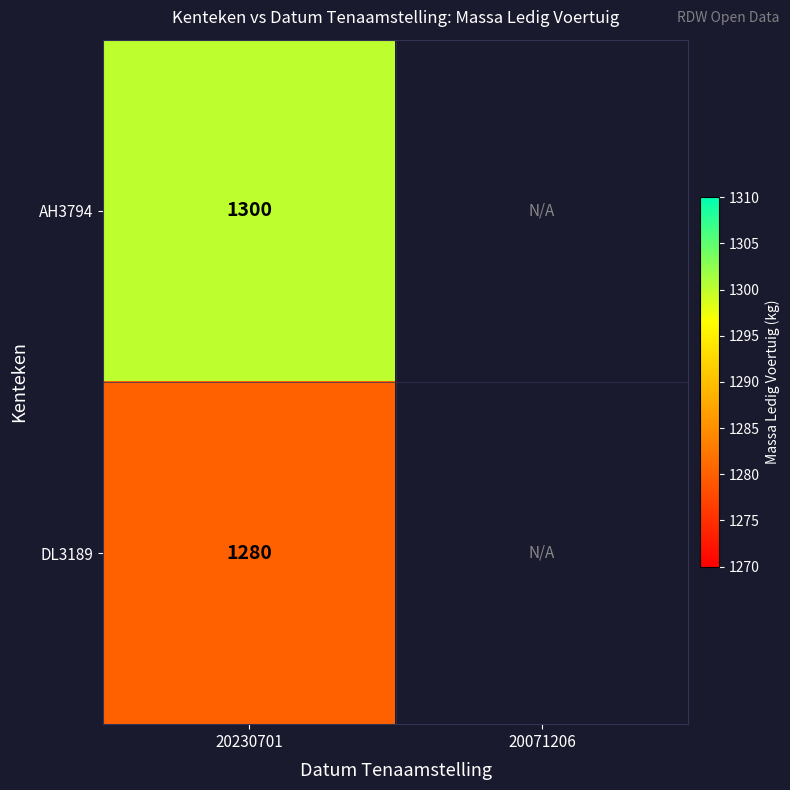

How many categories are shown in the chart?

2